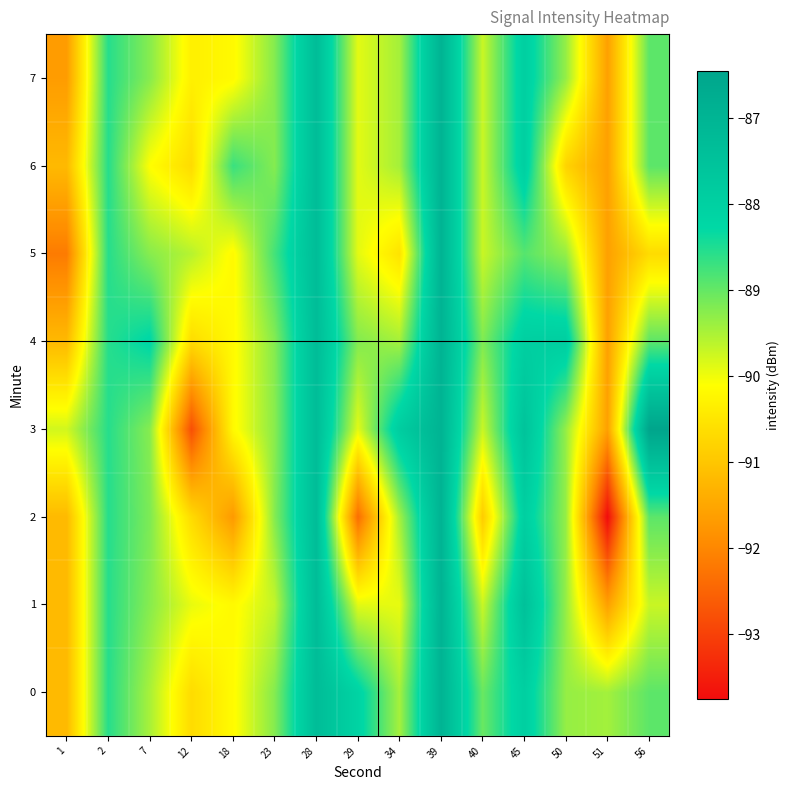

Rank the series by their maximum value, from lowest to highest.

row_0, row_1, row_2, row_4, row_5, row_6, row_7, row_3